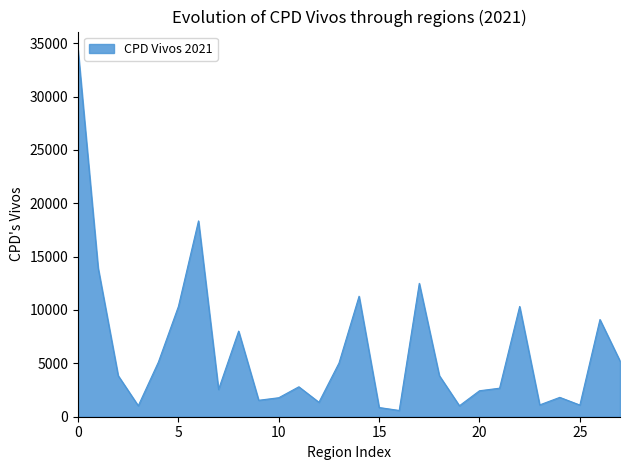

What is the maximum value shown in the chart?

34372